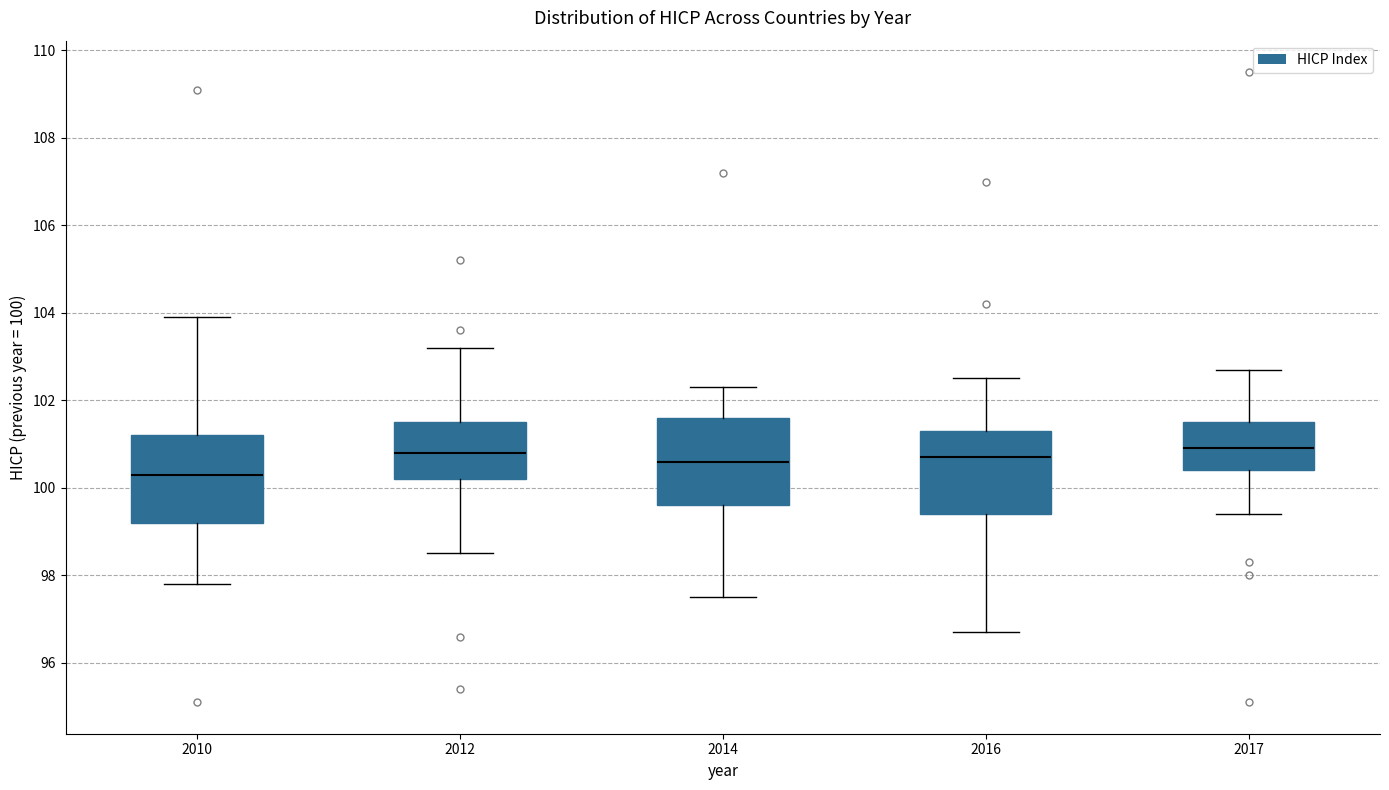

Reading left to right, read every box against the y-axis: the position of its median line, the range the box covers, and the ends of its whiskers. The values are not printed on the chart, so give them approximately, as read against the axis.

2010: median 100.4, box 99.2 to 101.2, whiskers 97.8 to 104.0
2012: median 100.8, box 100.2 to 101.6, whiskers 98.6 to 103.2
2014: median 100.6, box 99.6 to 101.6, whiskers 97.6 to 102.4
2016: median 100.8, box 99.4 to 101.4, whiskers 96.8 to 102.6
2017: median 101.0, box 100.4 to 101.6, whiskers 99.4 to 102.8